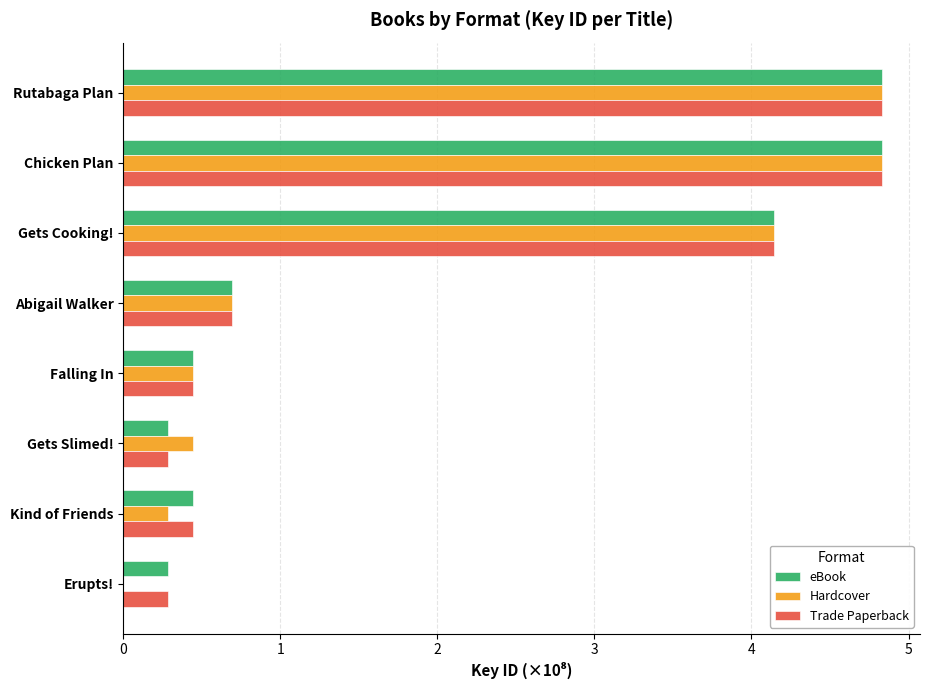

How many categories are shown in the chart?

8